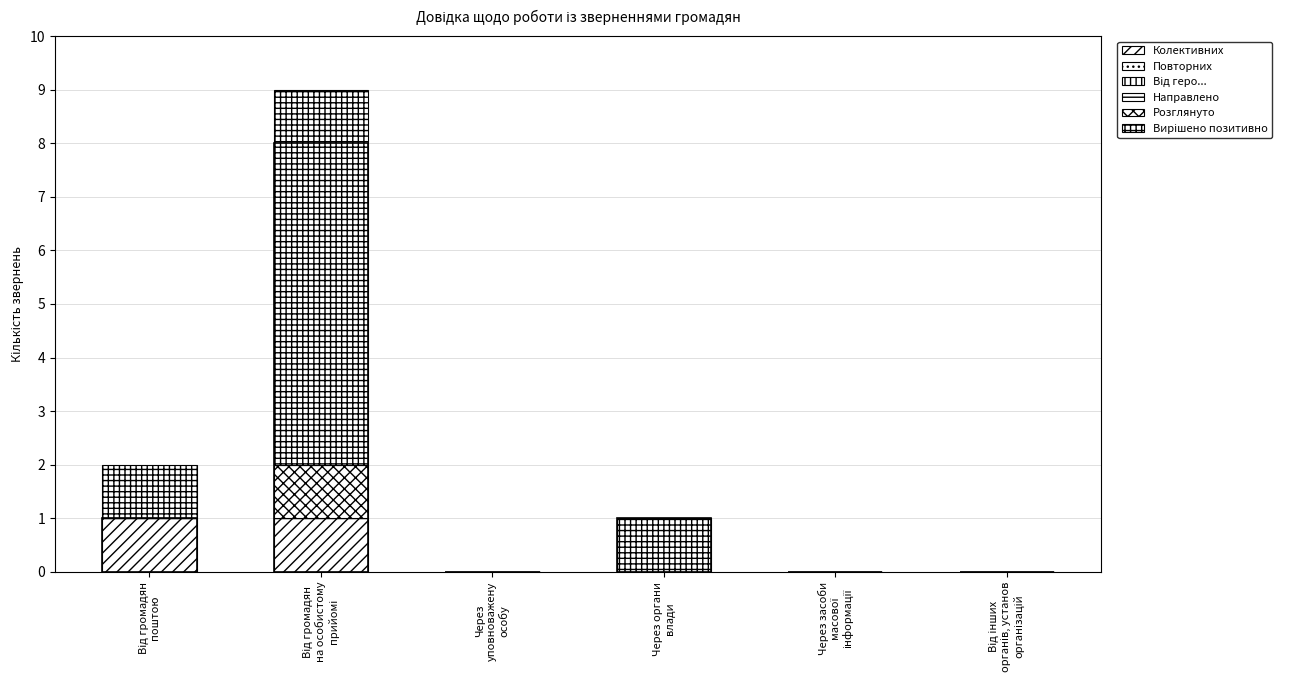

What is the label of the 6th bar from the left?

Від інших
органів, установ
організацій